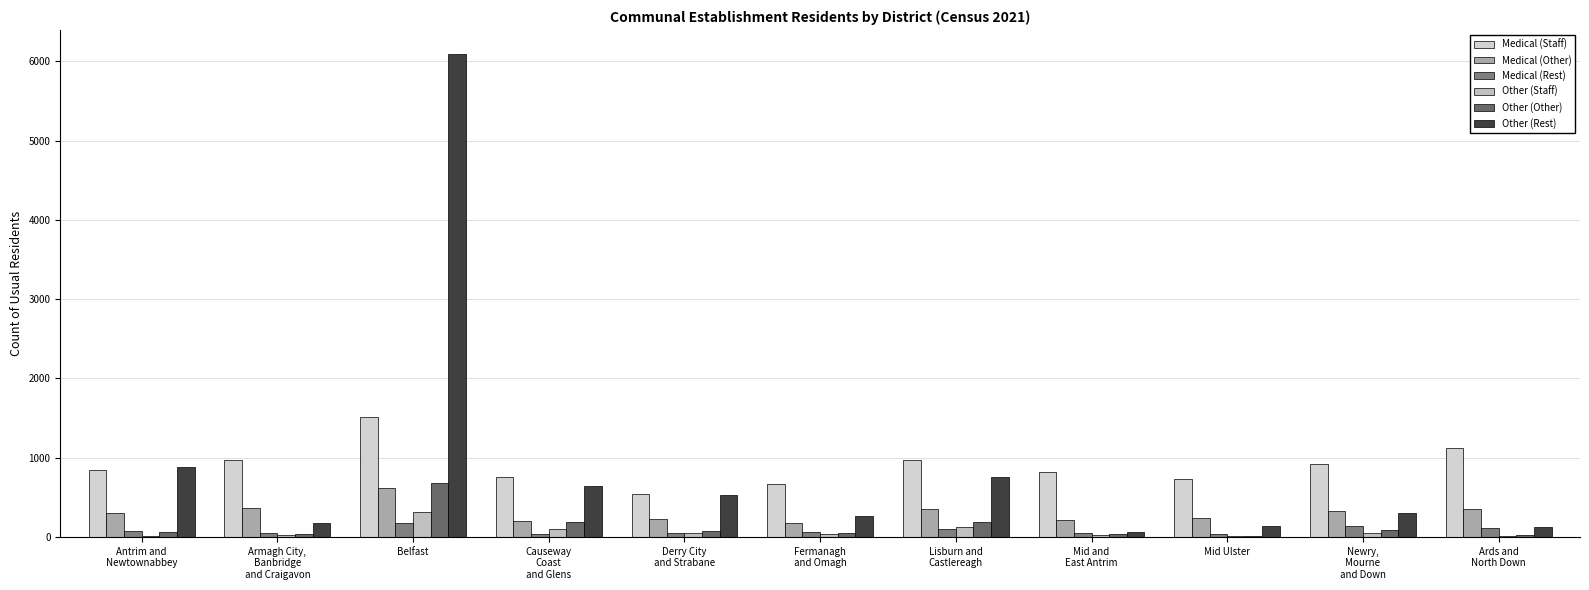

What are all the series names shown in the legend?

Medical (Staff), Medical (Other), Medical (Rest), Other (Staff), Other (Other), Other (Rest)